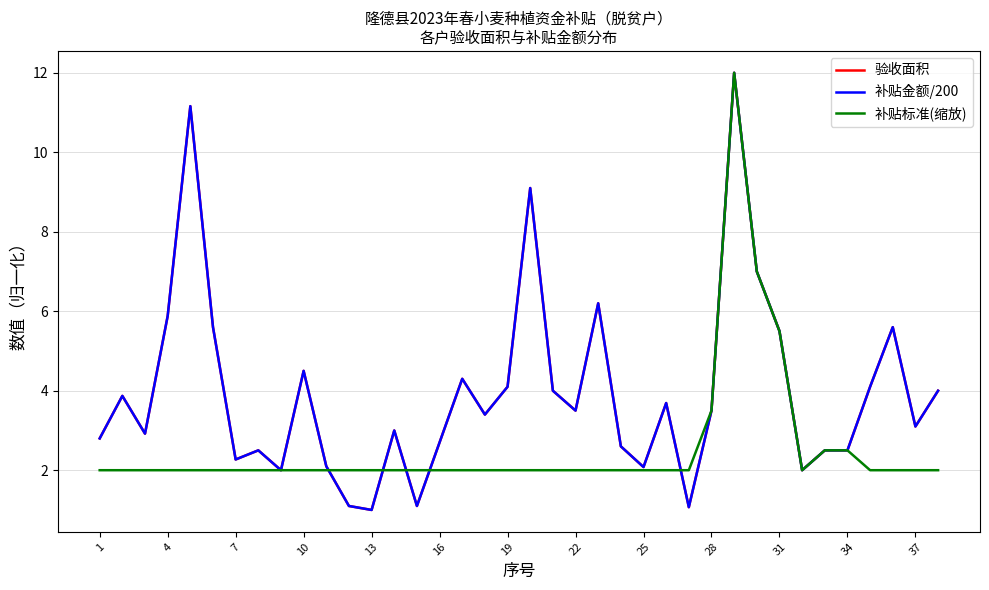

True or false: 验收面积 has more than 0 interior local peaks.

True